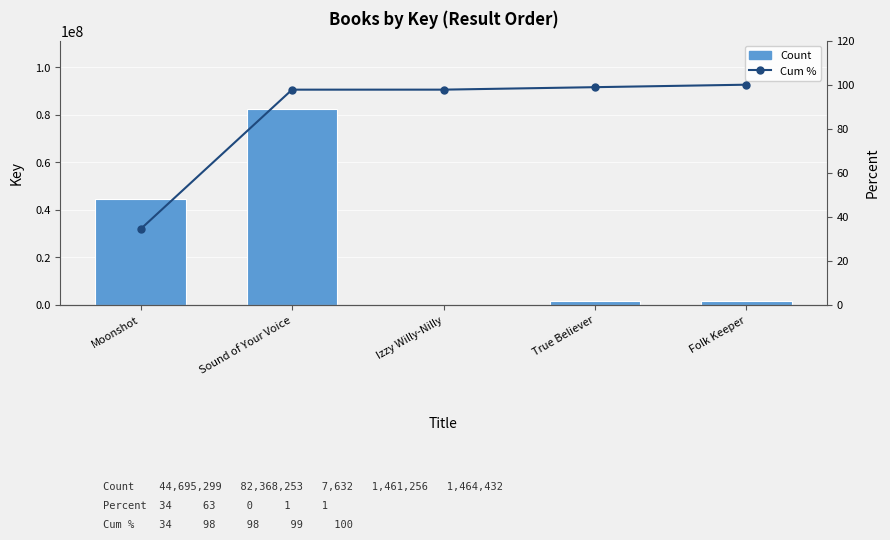

Is it true that Count equals 7632.0 at Izzy Willy-Nilly?

True